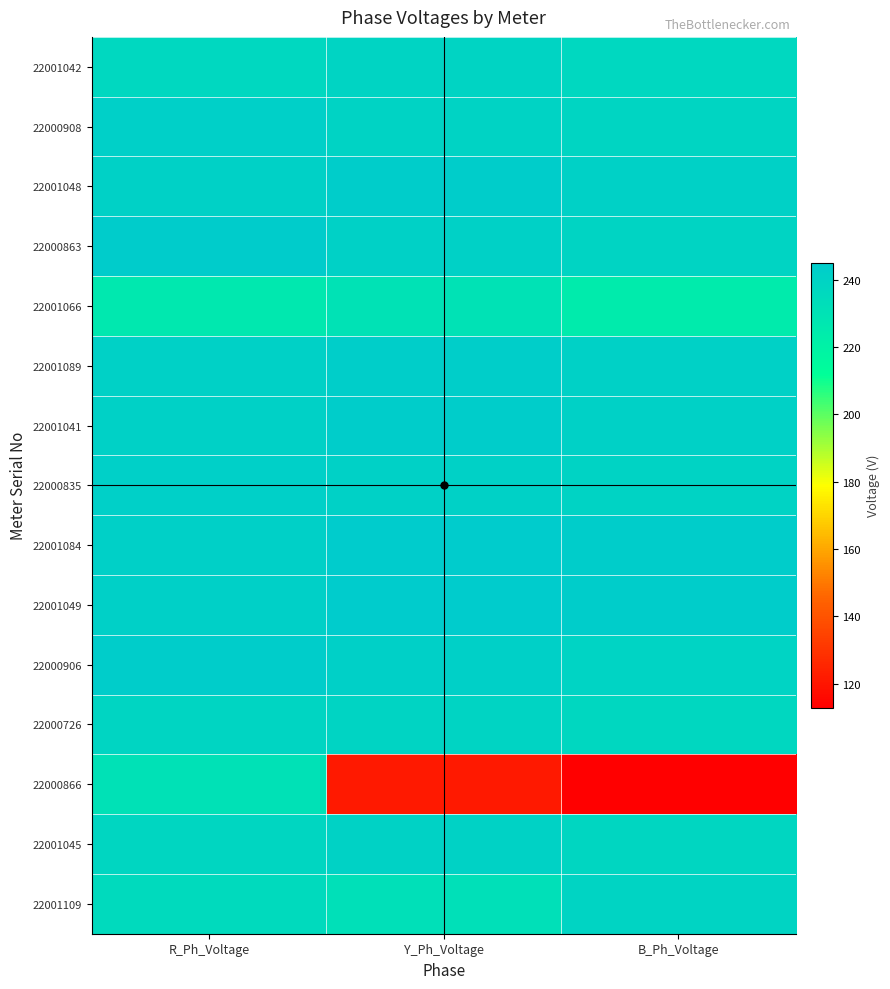

At which category does the chart reach its peak across all series?

Y_Ph_Voltage